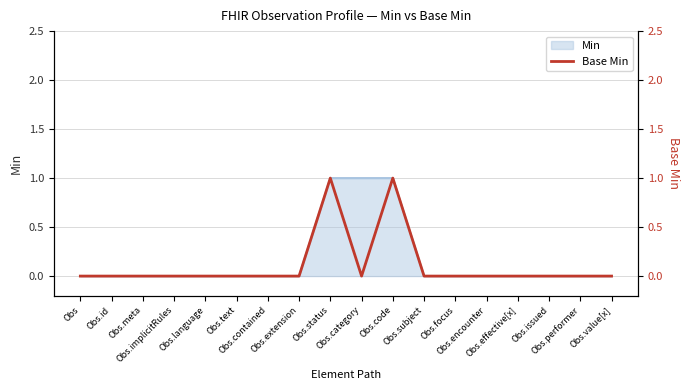

Reading left to right, list all the values displayed in this chart.

Obs=0	Obs.id=0	Obs.meta=0	Obs.implicitRules=0	Obs.language=0	Obs.text=0	Obs.contained=0	Obs.extension=0	Obs.status=1	Obs.category=0	Obs.code=1	Obs.subject=0	Obs.focus=0	Obs.encounter=0	Obs.effective[x]=0	Obs.issued=0	Obs.performer=0	Obs.value[x]=0